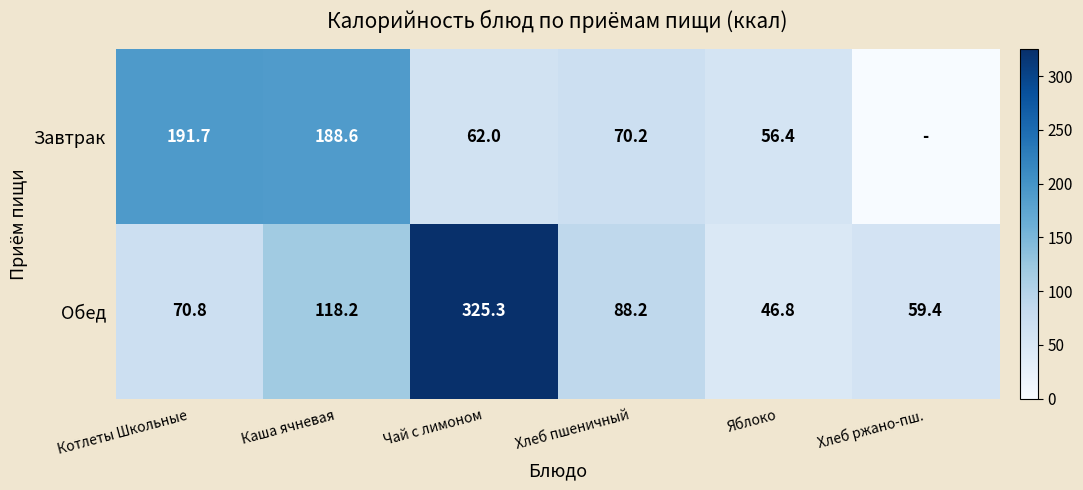

Which category has the highest value in the Обед series?

Чай с лимоном